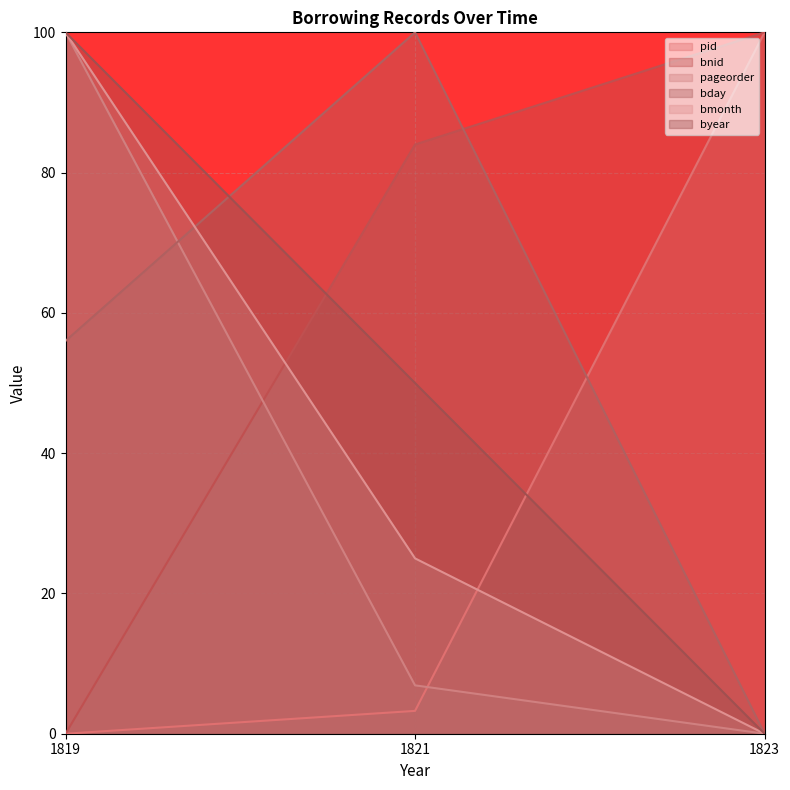

What is the spread (max minus min) of values at 1823?

100.0